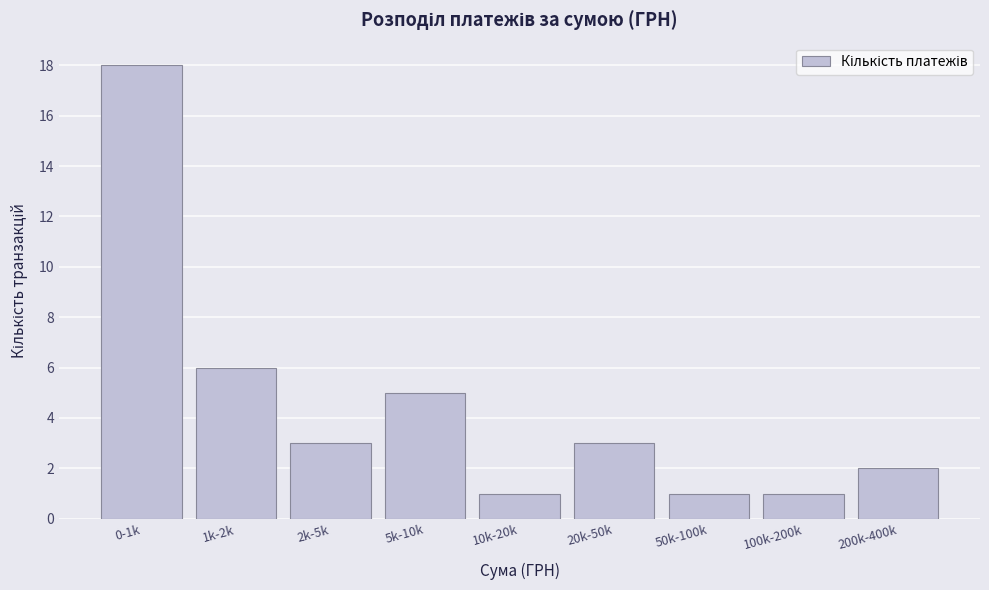

Reading left to right, transcribe all the data shown in this chart.

18	6	3	5	1	3	1	1	2